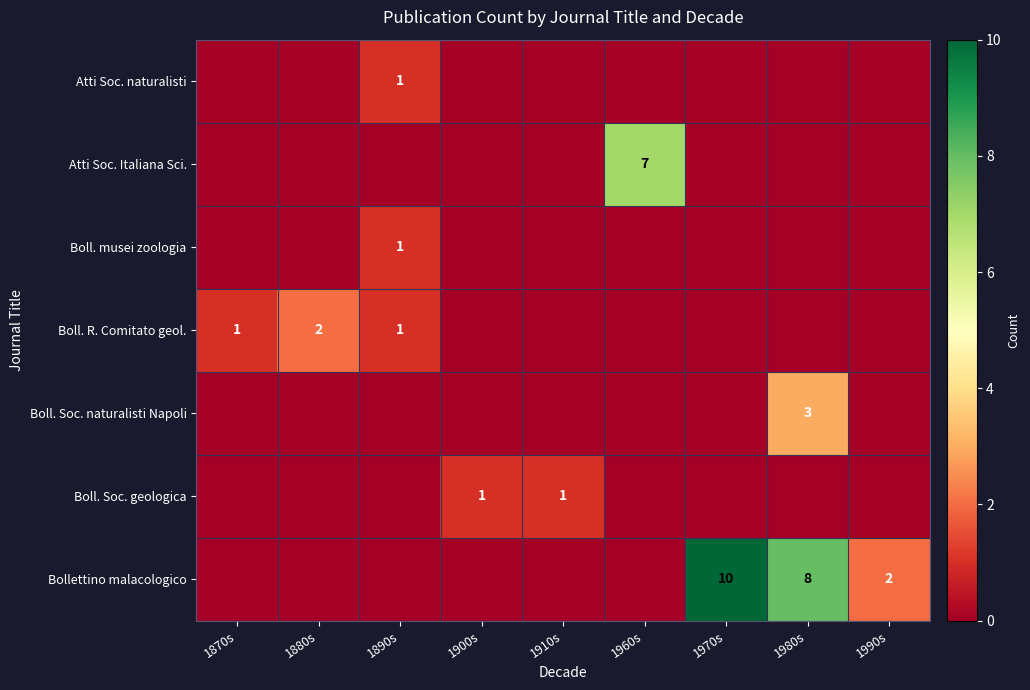

At which category does the chart reach its peak across all series?

1970s